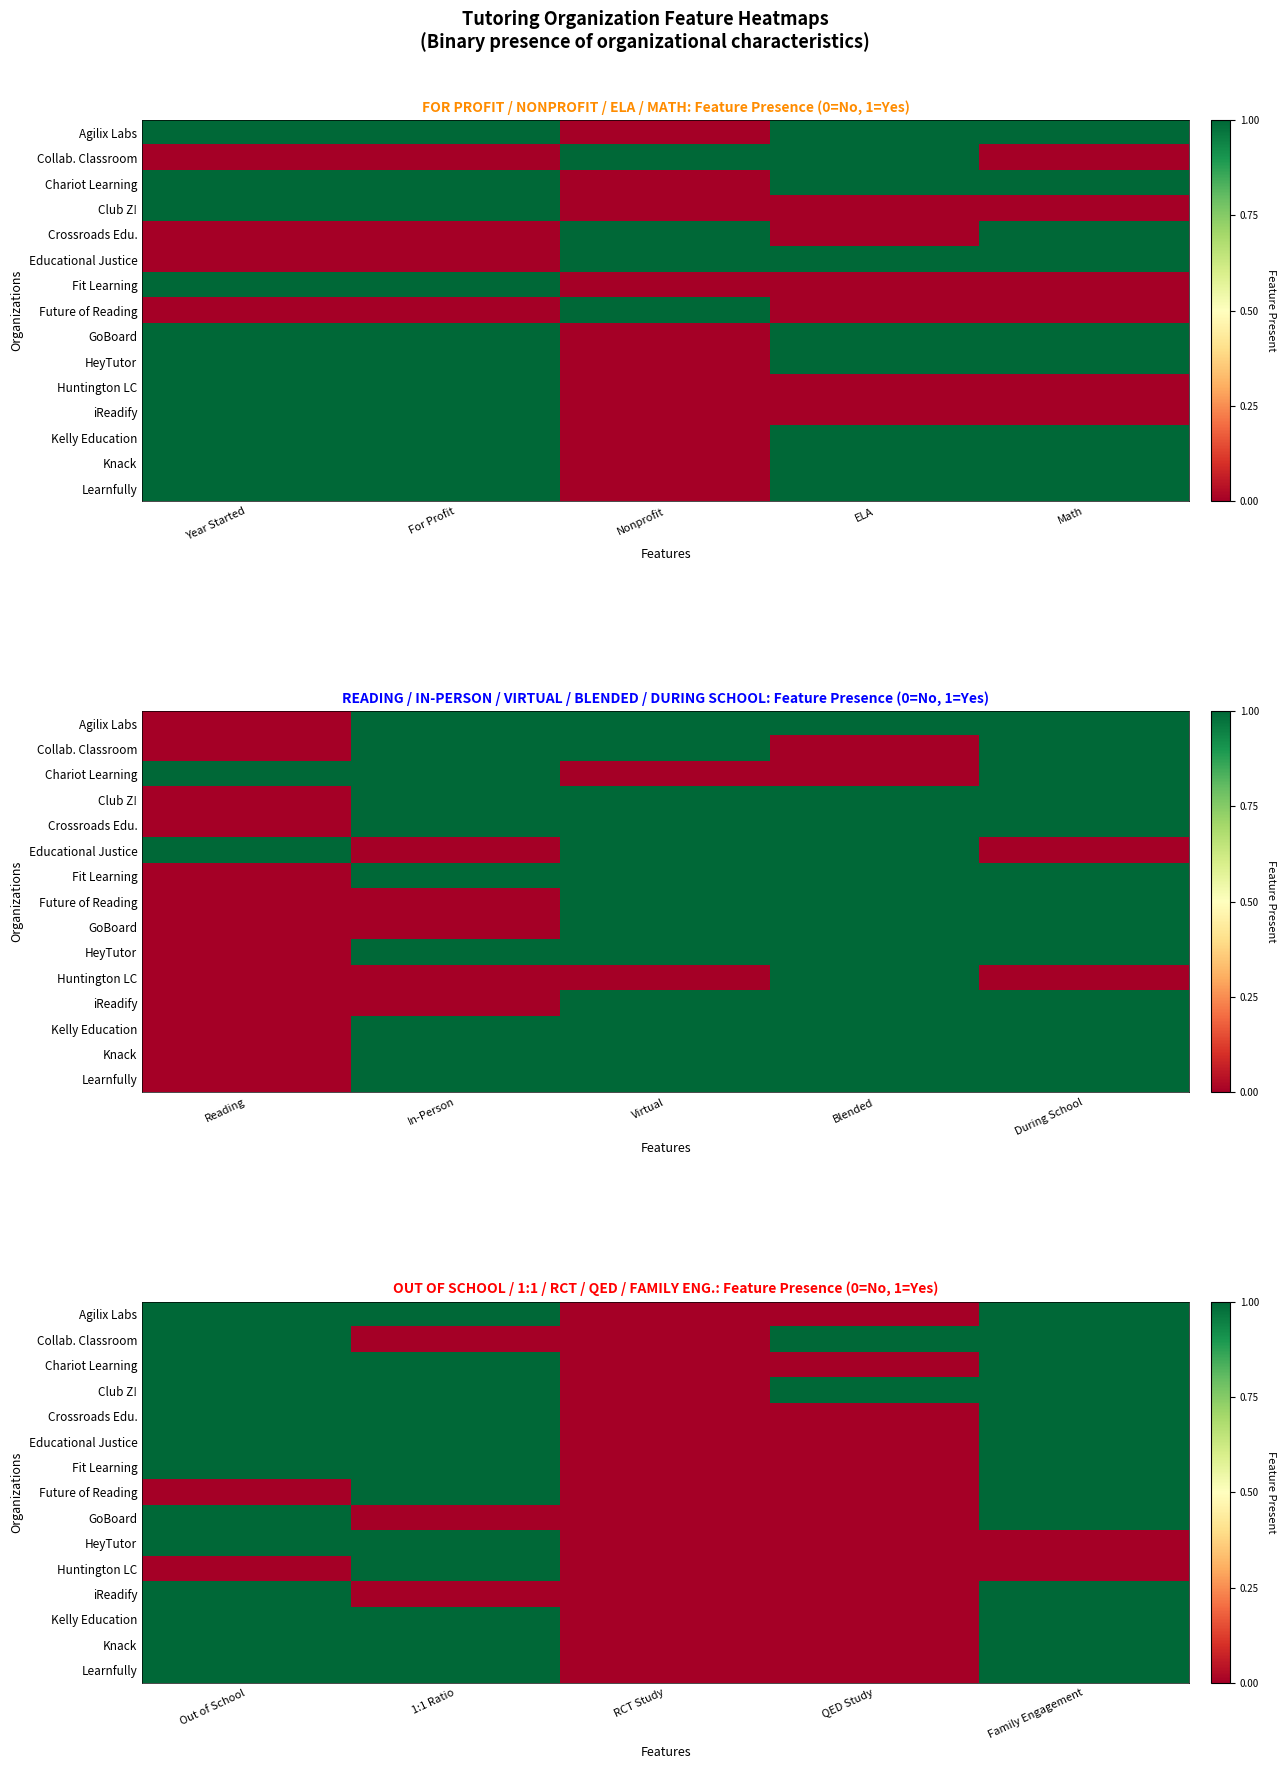

Is the value of Huntington LC at QED Study greater than the value of iReadify at Family Engagement?

No